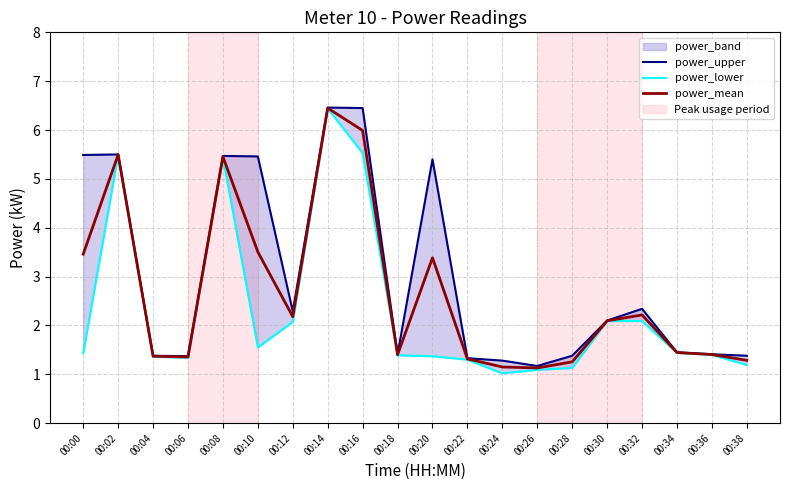

What is the difference between the maximum and minimum values in the power_mean series?

5.3